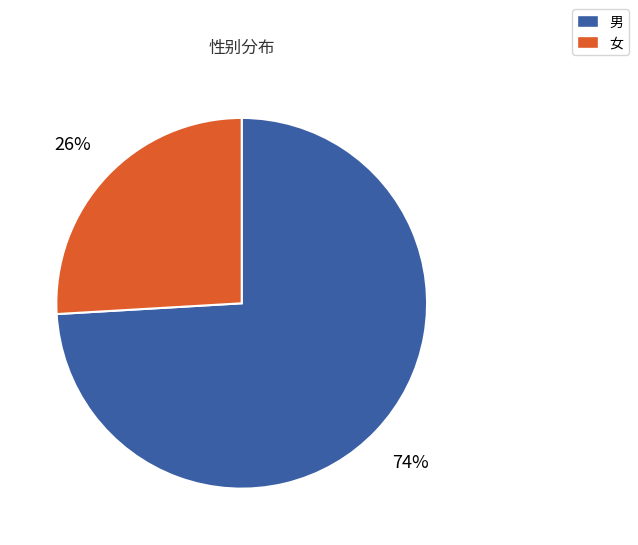

Between 女 and 男, which is larger?

男